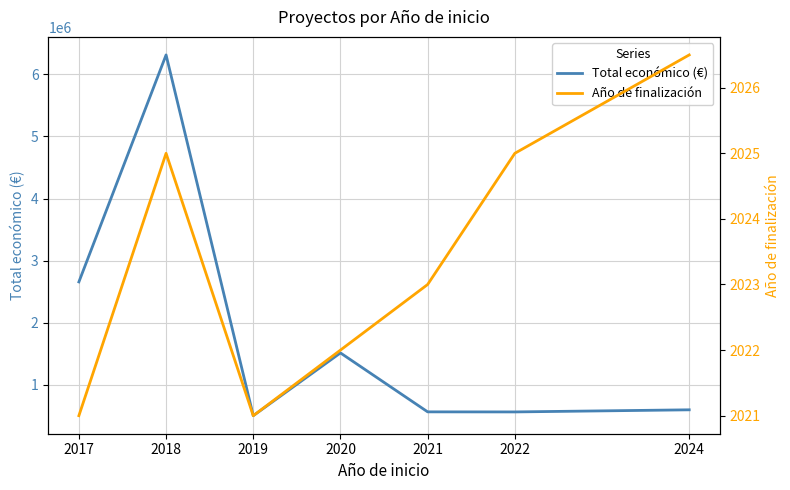

What is the smallest value displayed?

2021.0